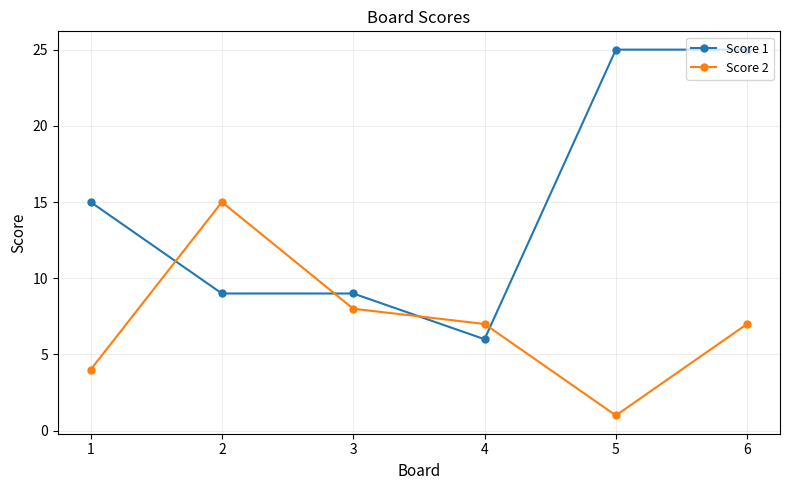

At which category is the sum across all series the highest?

6